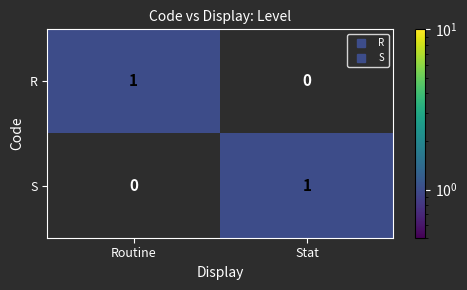

Which category has the lowest value in the R series?

Stat